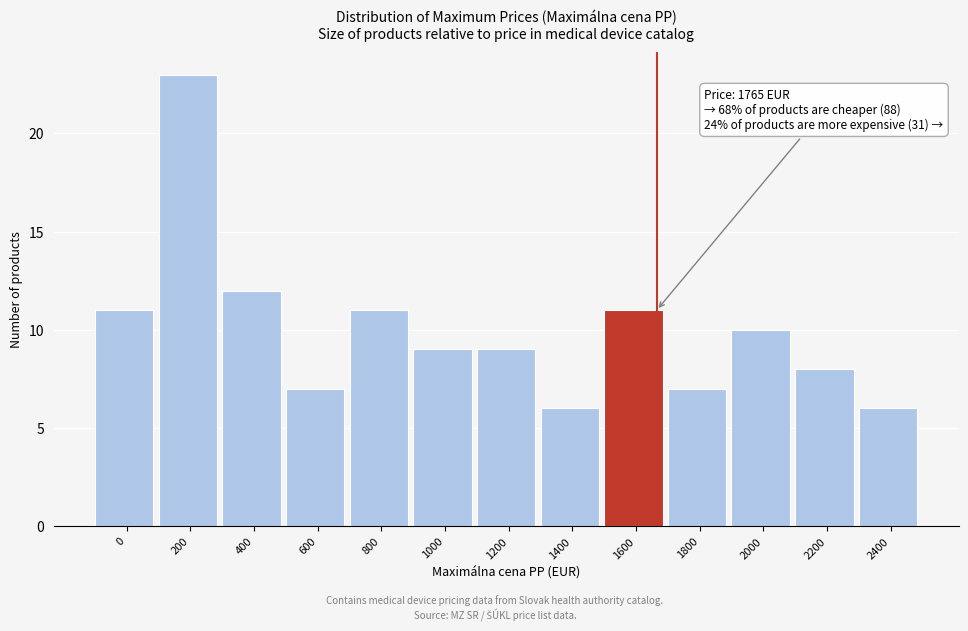

Reading right to left, what are all the values shown in this chart?

2400=6	2200=8	2000=10	1800=7	1600=11	1400=6	1200=9	1000=9	800=11	600=7	400=12	200=23	0=11